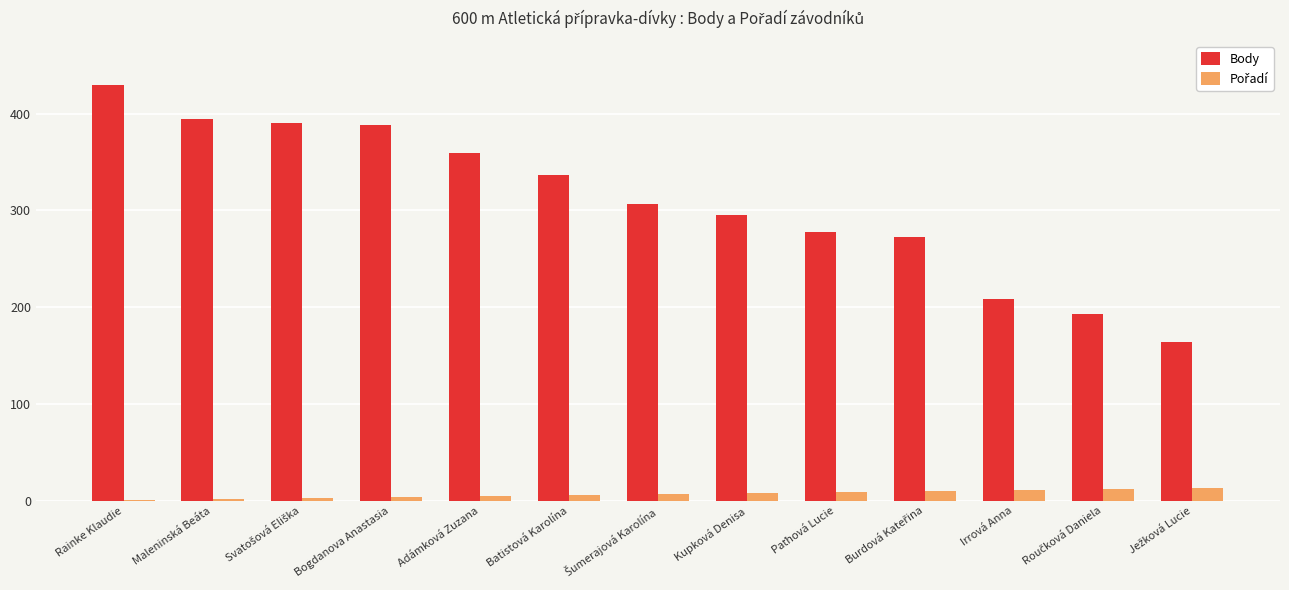

What is the maximum value shown in the chart?

430